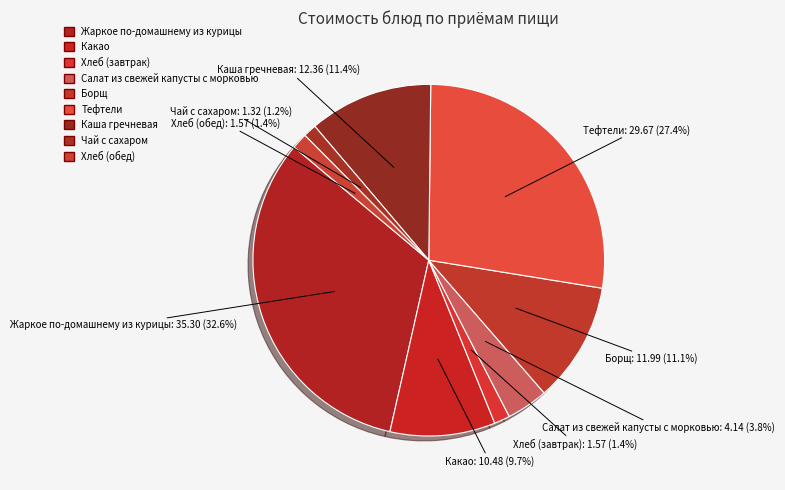

How many segments does this pie chart have?

9